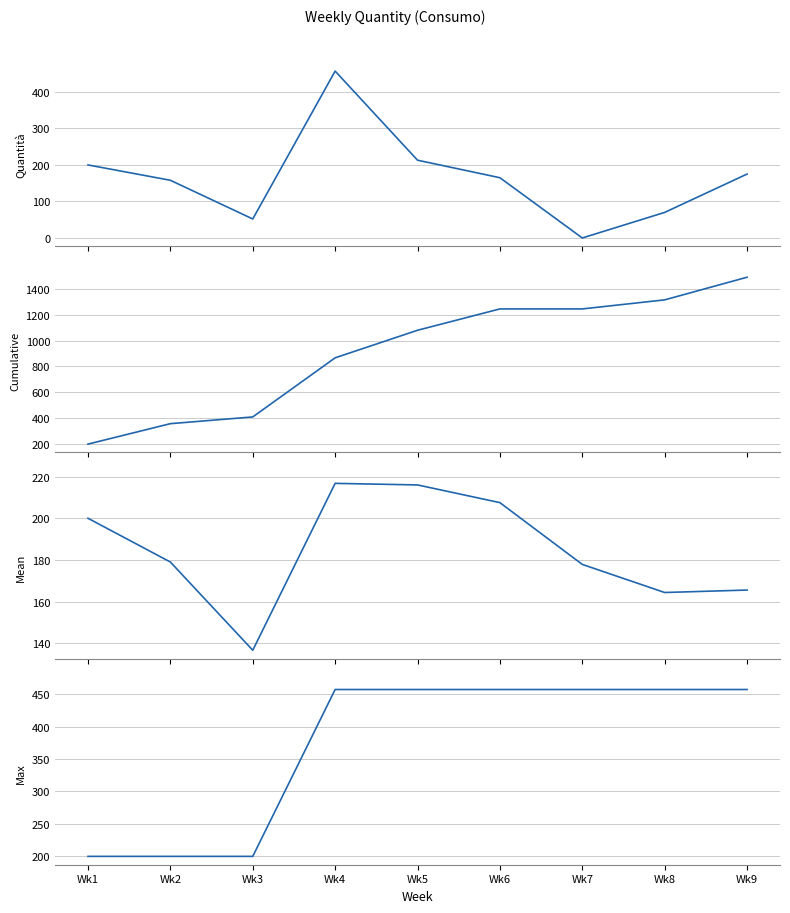

Does the chart display data point markers on the line(s)?

No